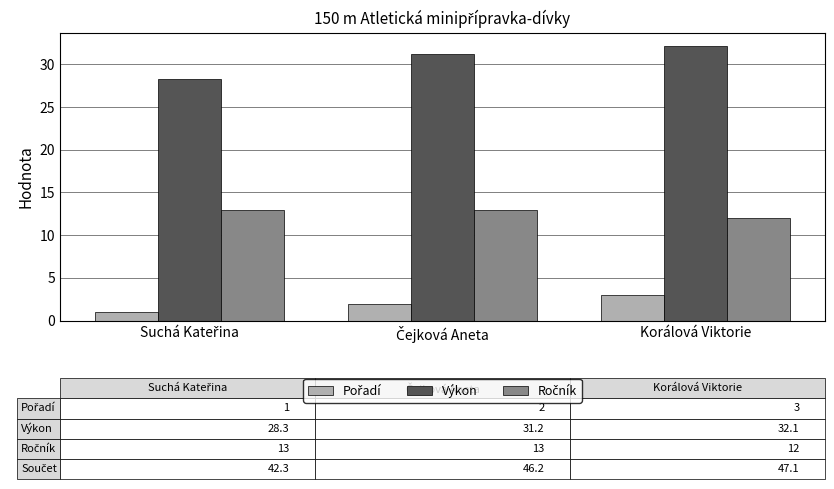

At how many categories does at least one series exceed 20?

3